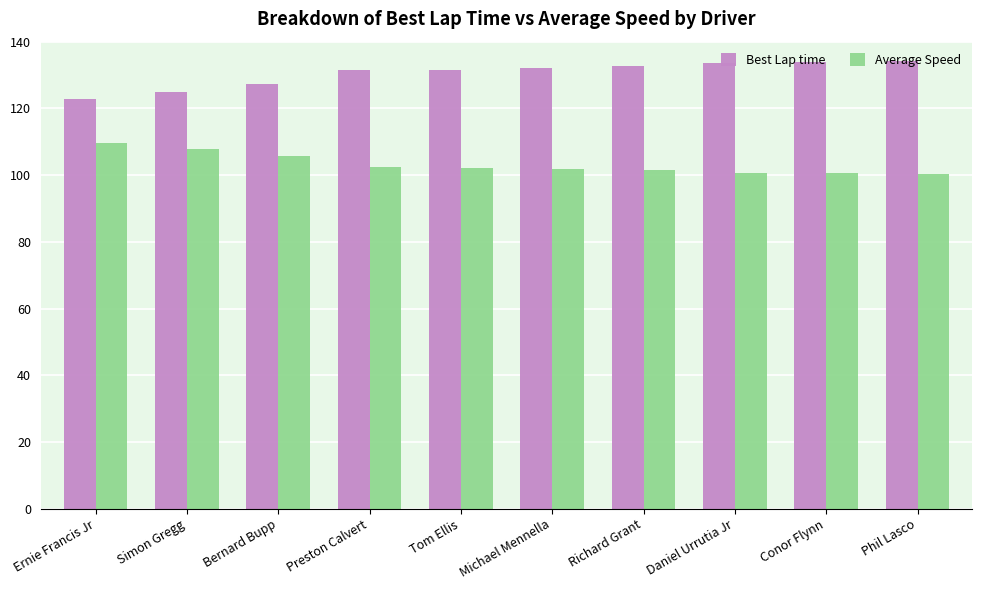

What value does the Average Speed series have at Richard Grant?

101.4